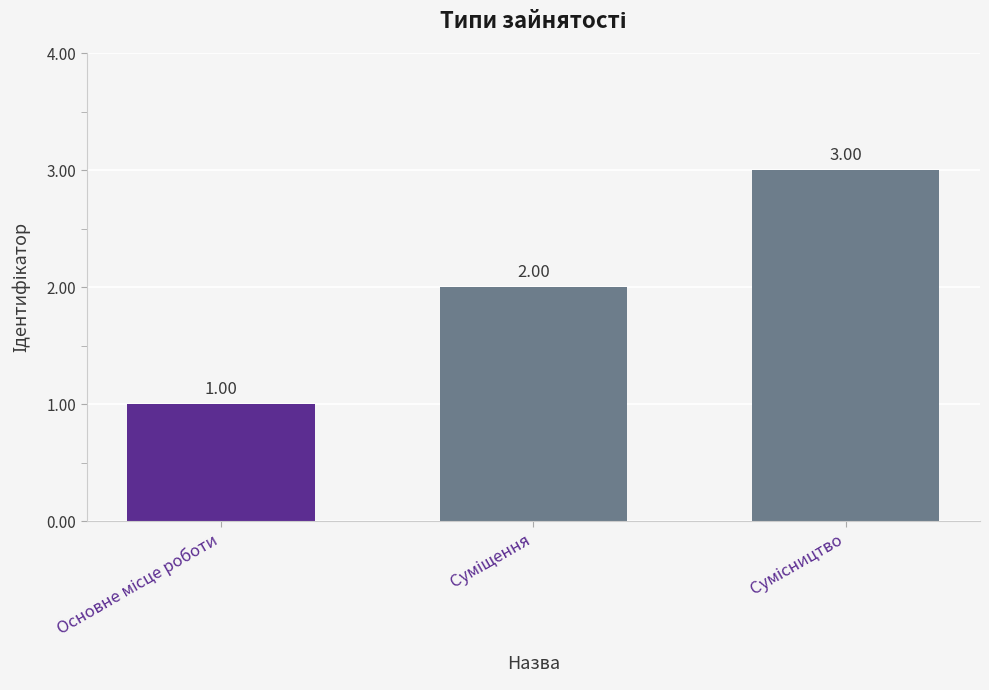

What is the value of the 3rd bar from the left?

3